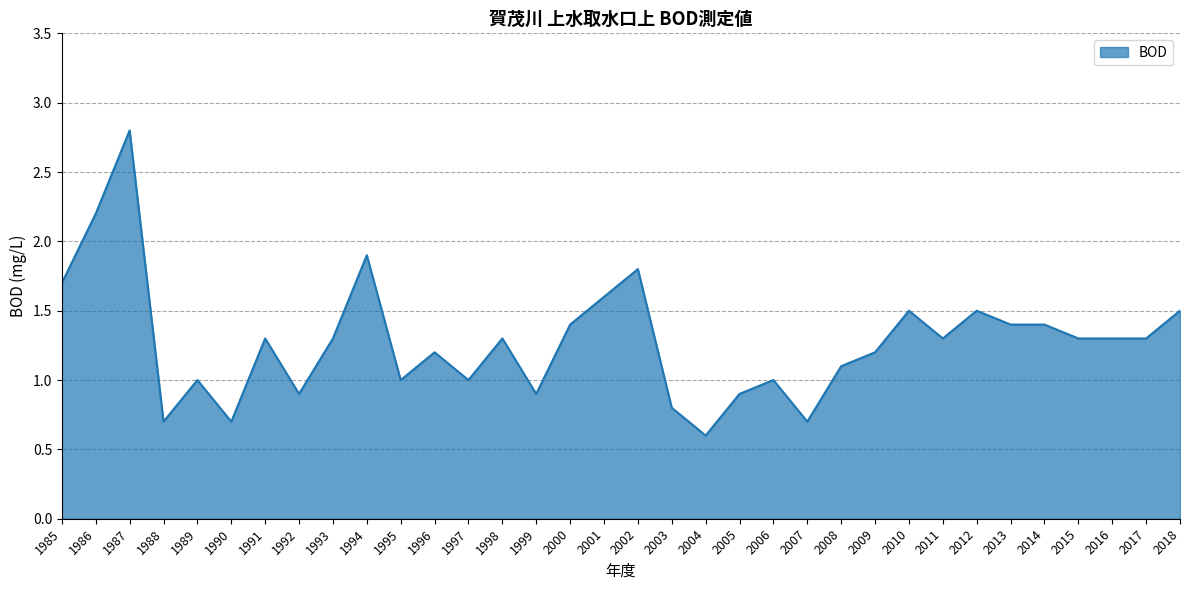

Read the value at 2006.

1.0